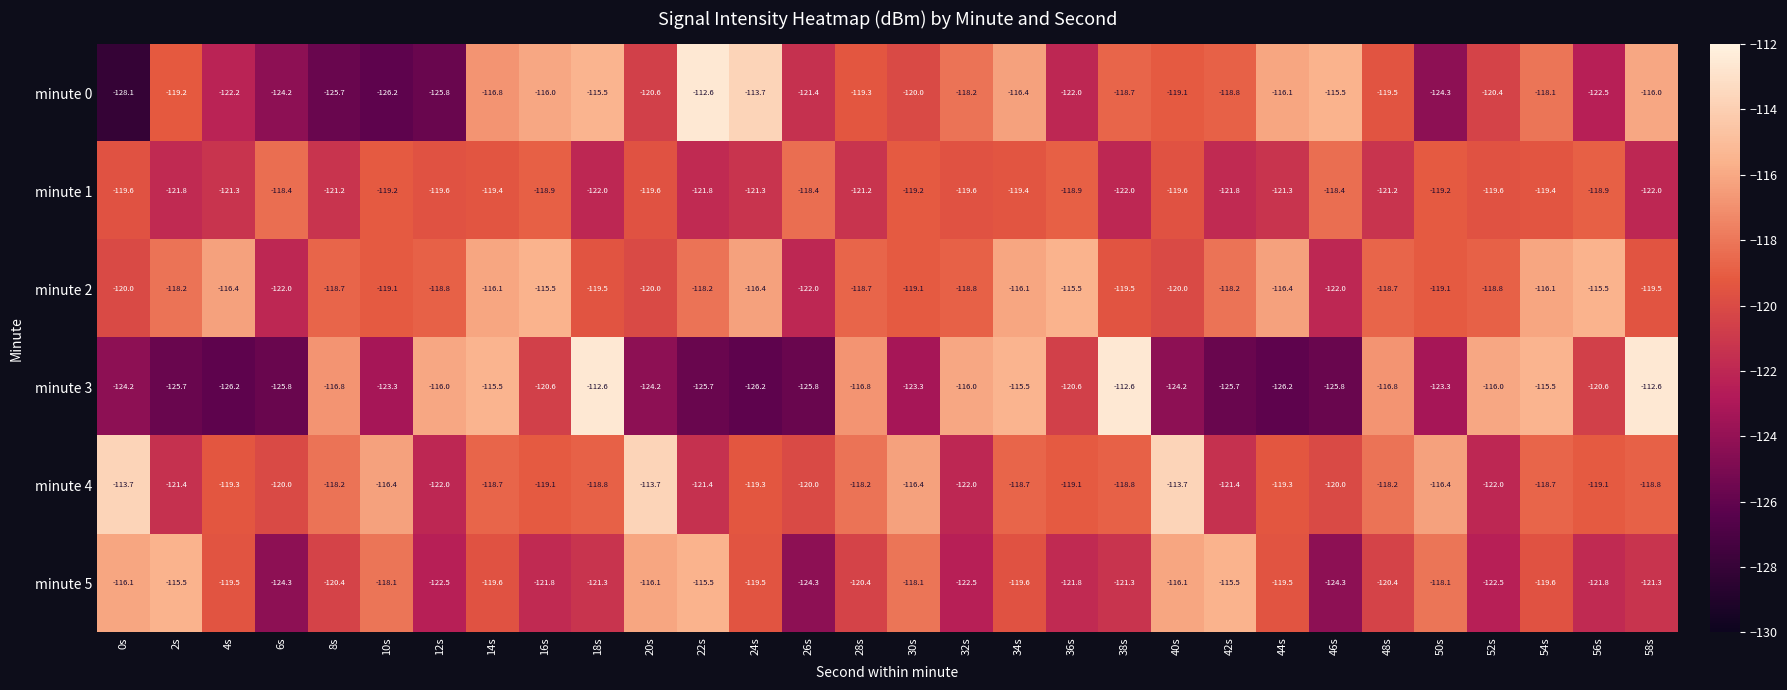

What is the sum of the minute 4 values at 16s and 36s?

-238.2